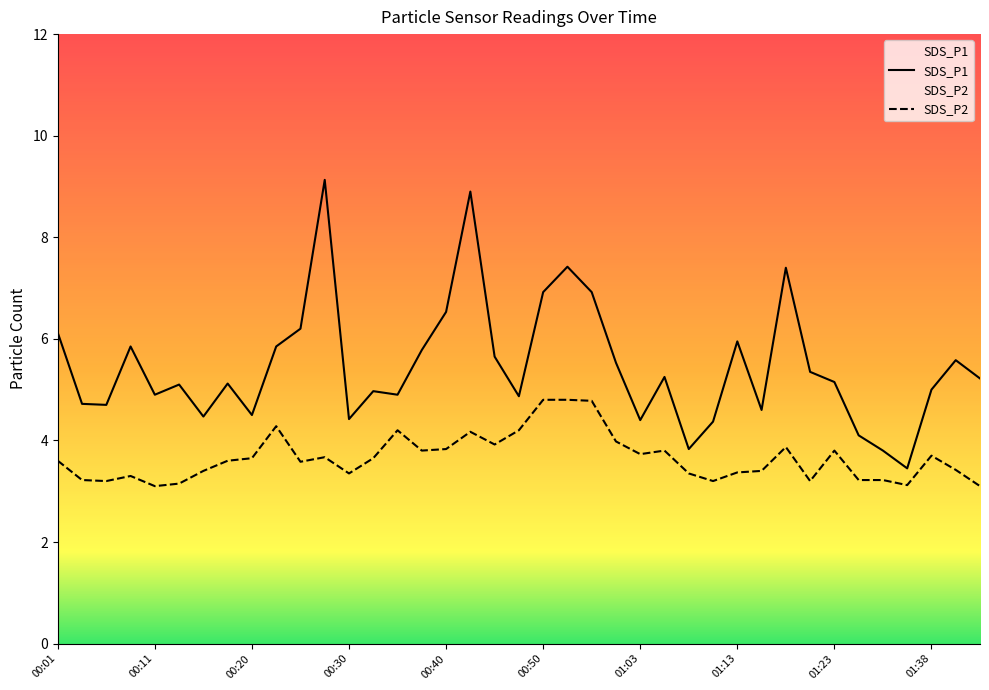

What is the smallest value displayed?

3.1